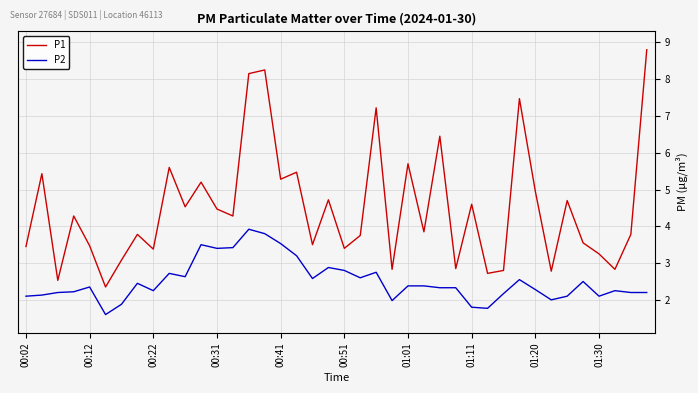

List the series in order of their peak value, highest first.

P1, P2